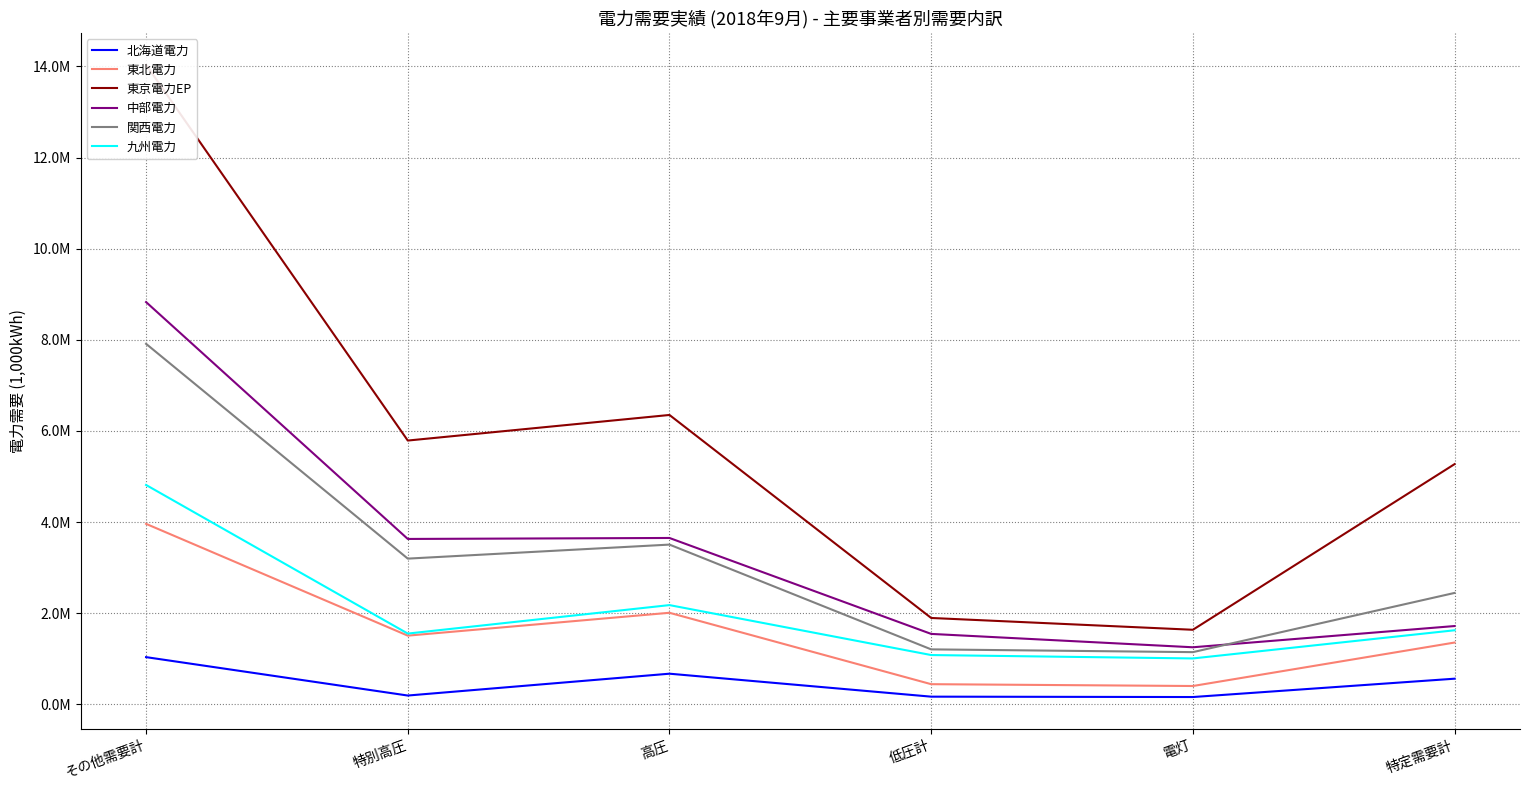

How many categories are shown in the chart?

6